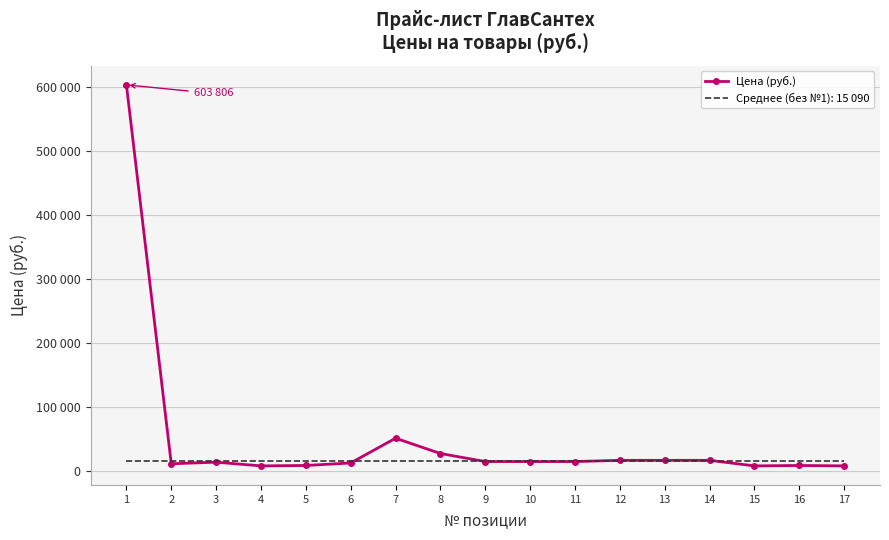

What are all the series names shown in the legend?

Цена (руб.), Среднее (без №1): 15 090